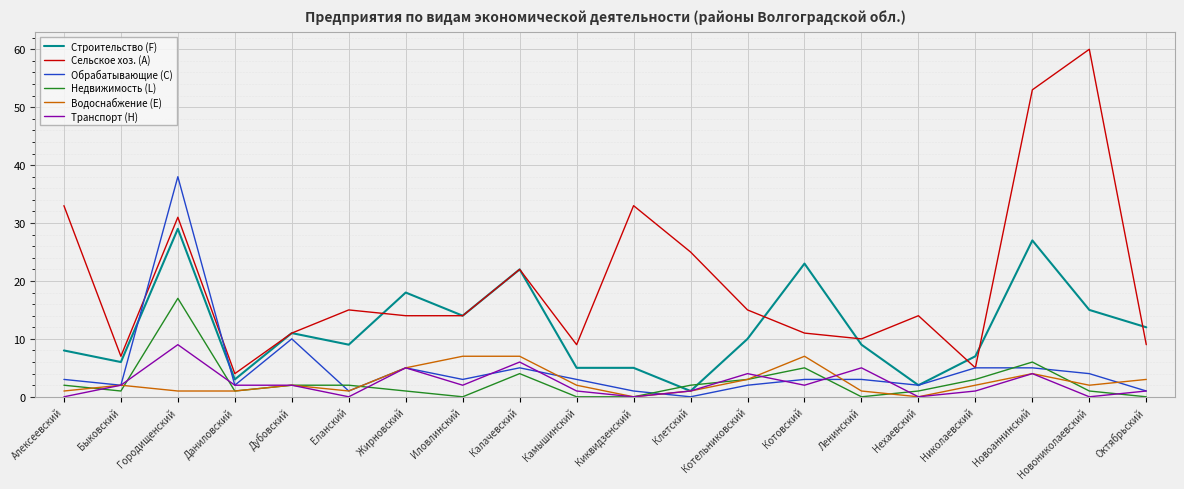

What is the difference between the maximum and minimum values in the Обрабатывающие (C) series?

38